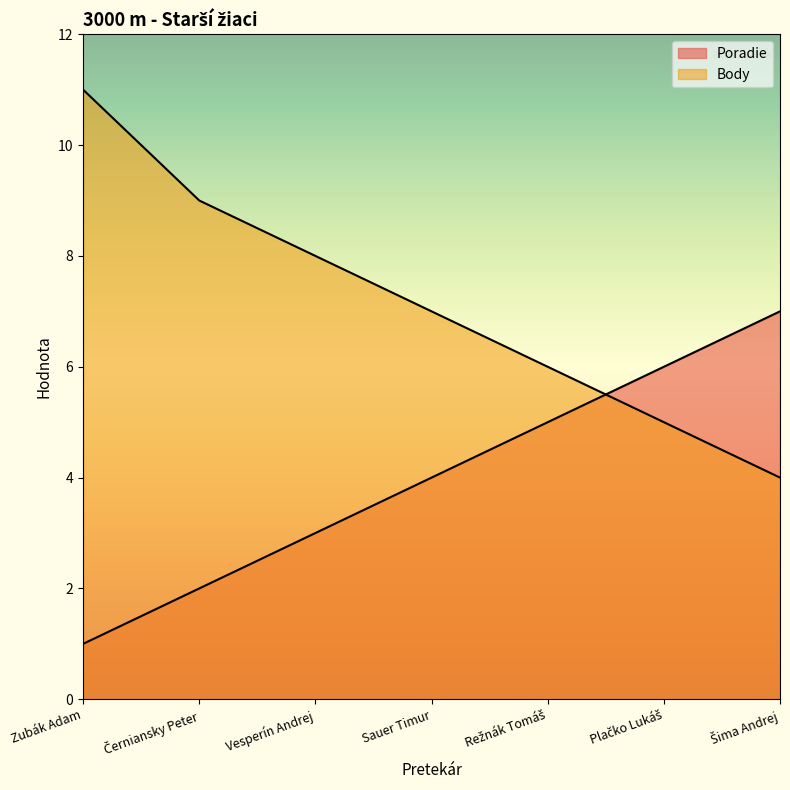

Which series has the largest range (max minus min)?

Body